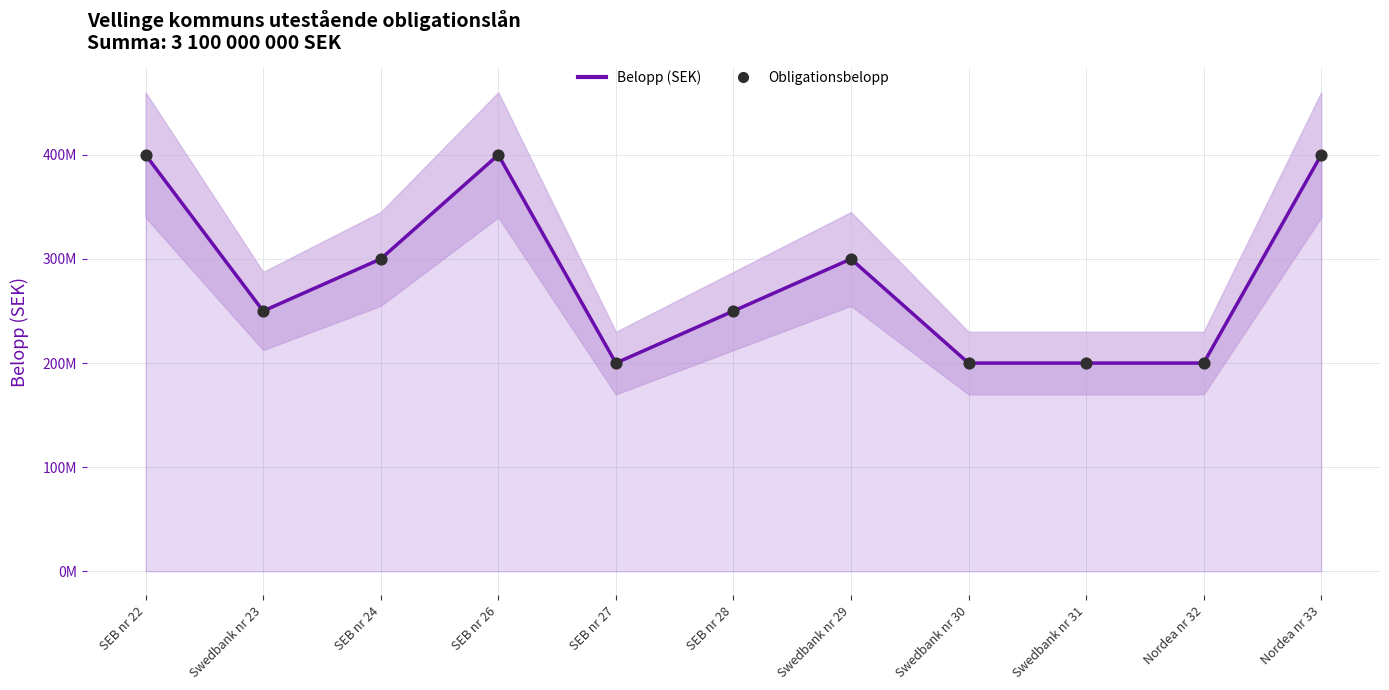

Which series has the widest spread of Y values?

Belopp (SEK)